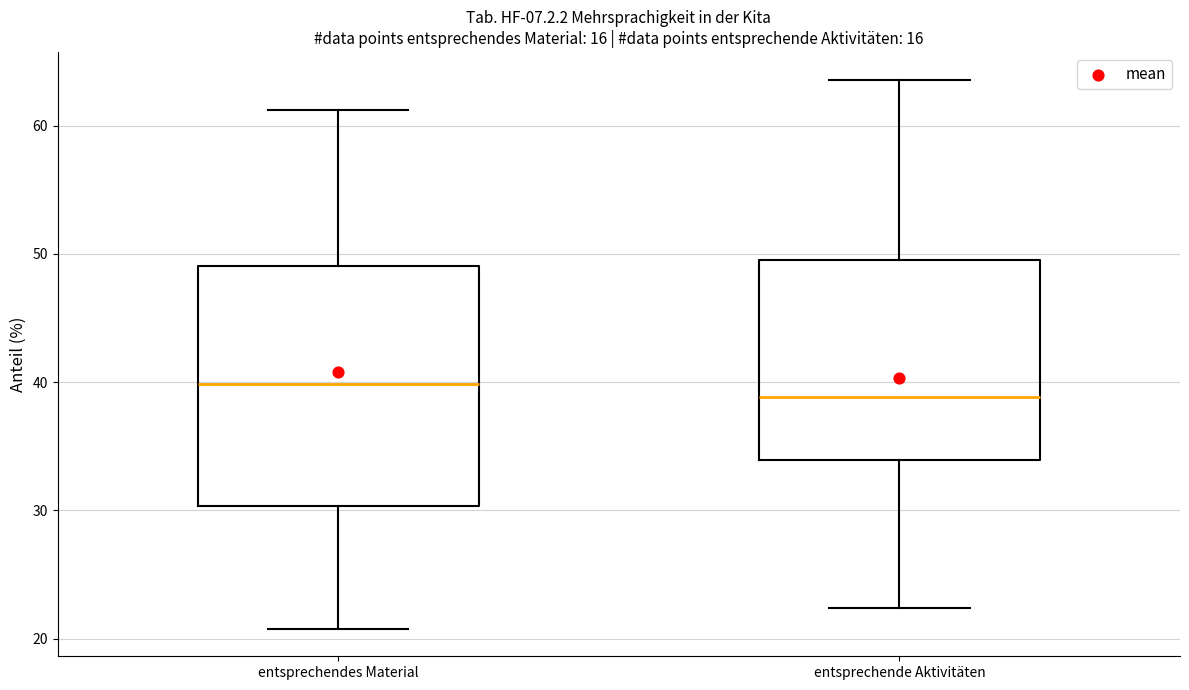

Reading left to right, read every box against the y-axis: the position of its median line, the range the box covers, and the ends of its whiskers. The values are not printed on the chart, so give them approximately, as read against the axis.

entsprechendes Material: median 40, box 30 to 49, whiskers 21 to 61
entsprechende Aktivitäten: median 39, box 34 to 50, whiskers 22 to 64